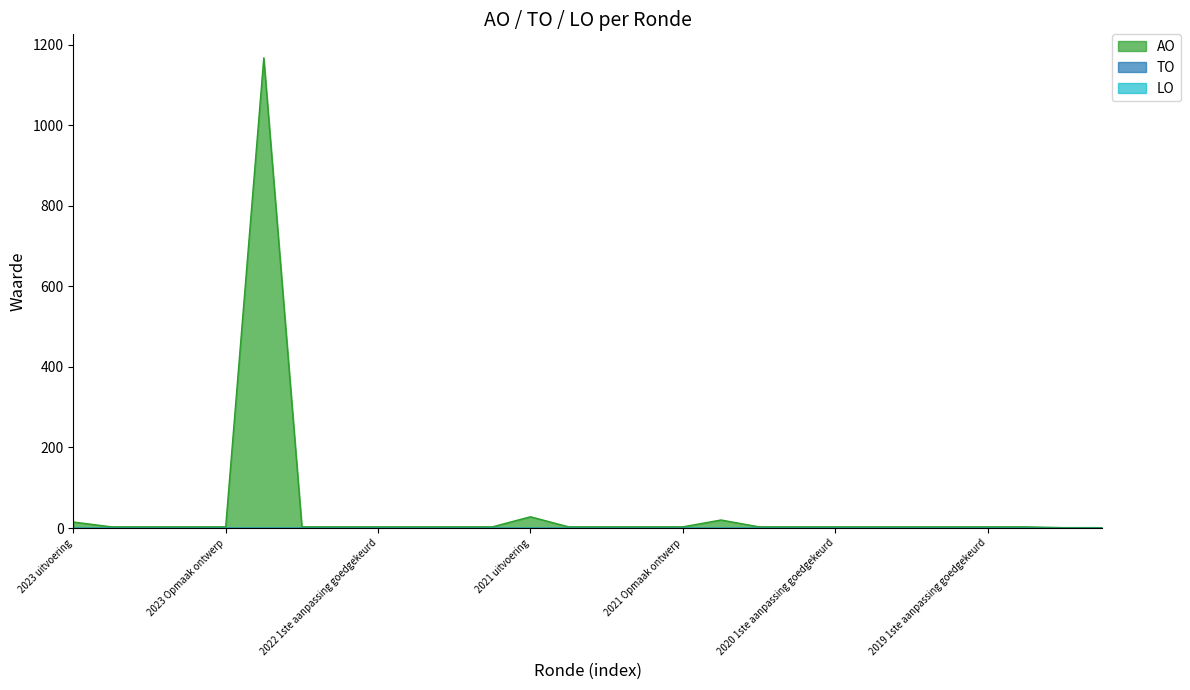

What is the difference between the highest and lowest values at 2020 2de aanpassing ontwerp?

3